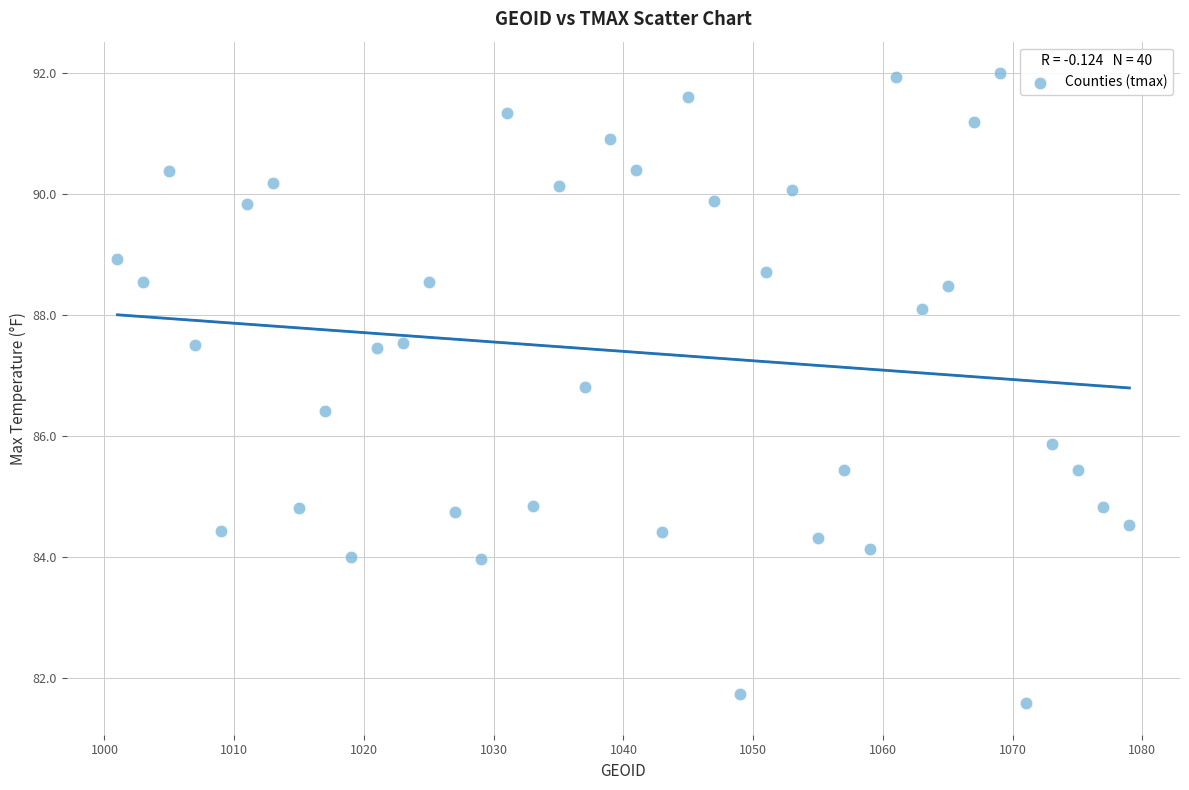

What is the range of X values (max minus min)?

78.0